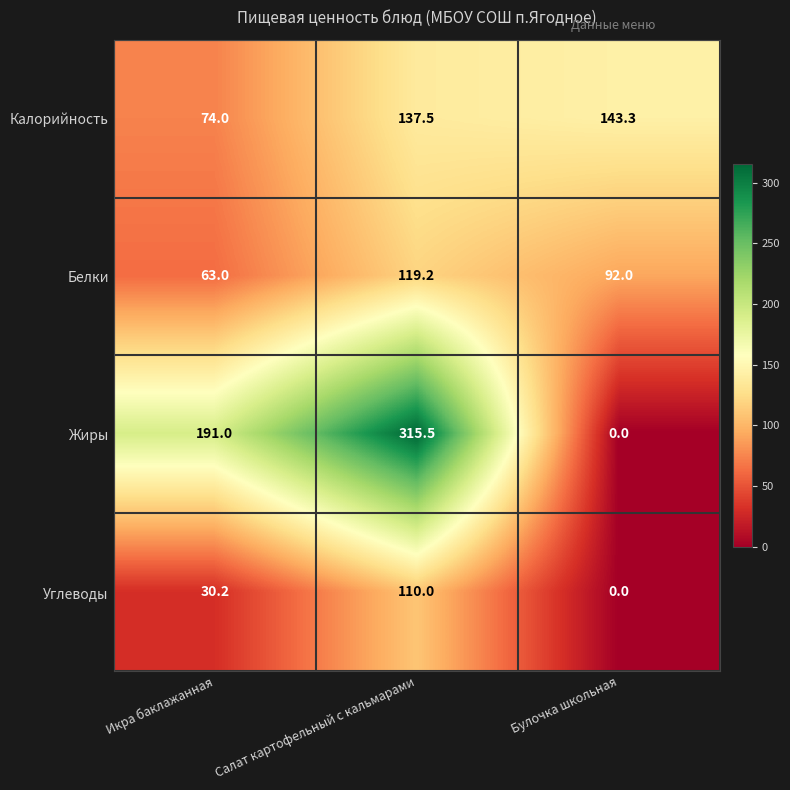

How many values in the Жиры series are below 191?

1